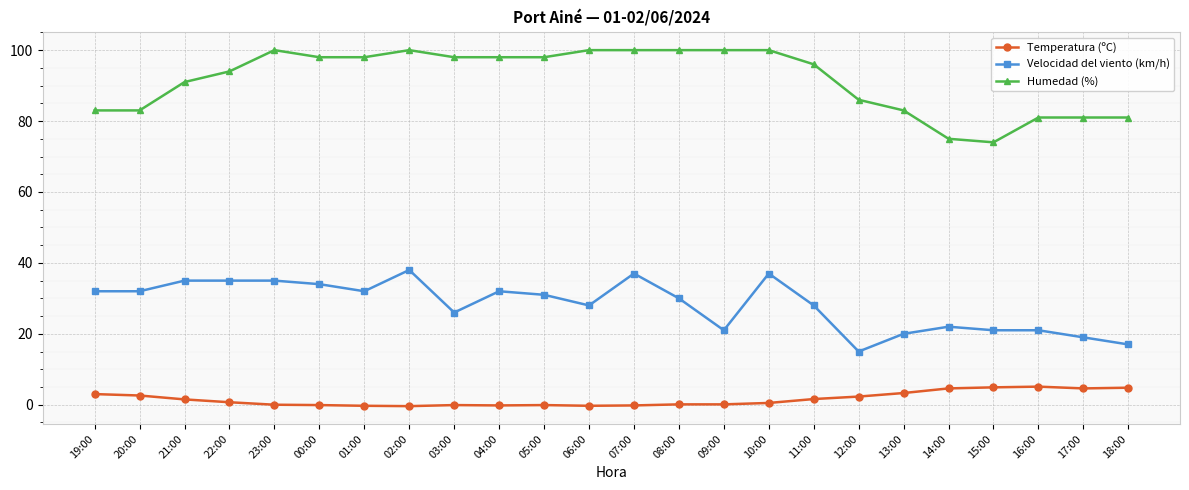

True or false: Velocidad del viento (km/h) and Temperatura (ºC) intersect in this chart.

False